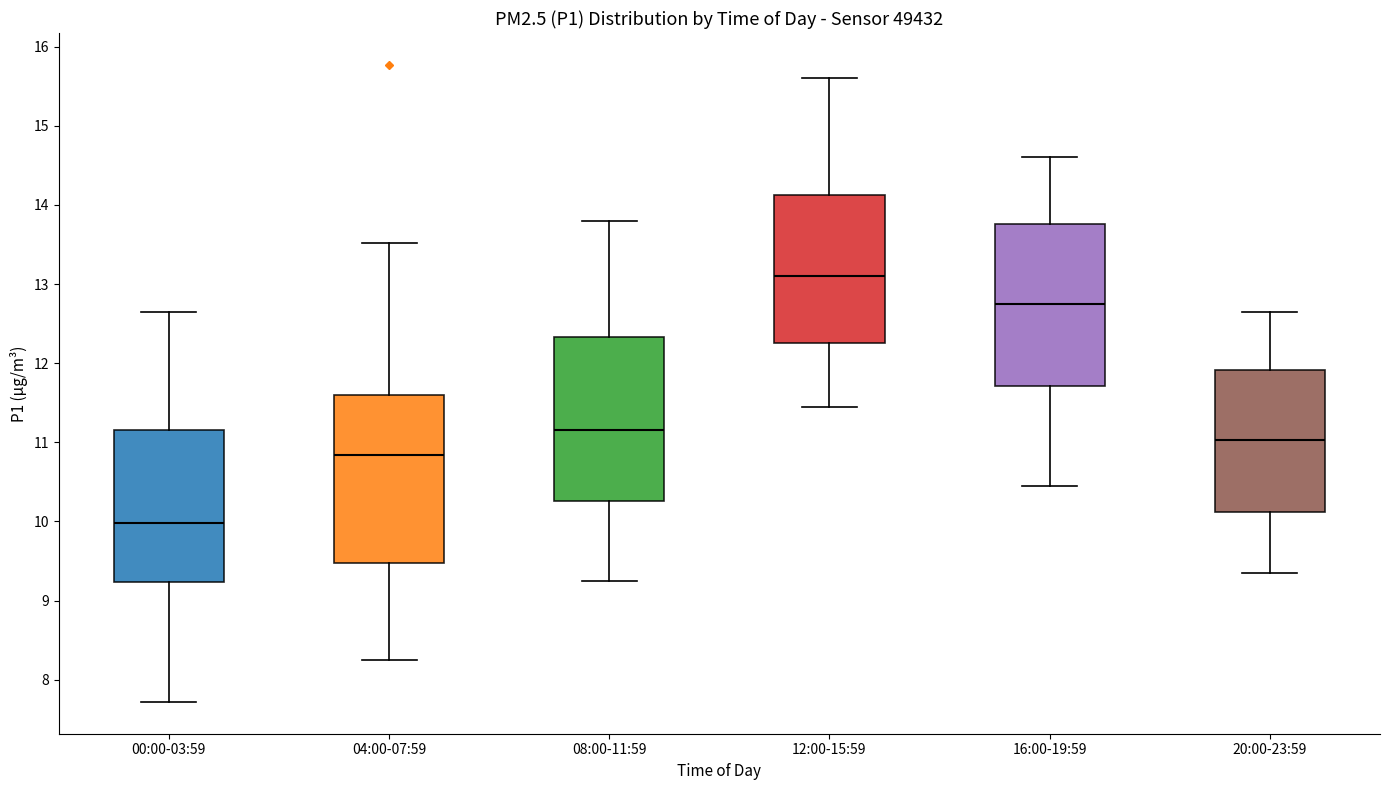

Where is the upper edge of the box for 12:00-15:59 on the y-axis? The values are not printed on the chart, so give them approximately, as read against the axis.

14.1